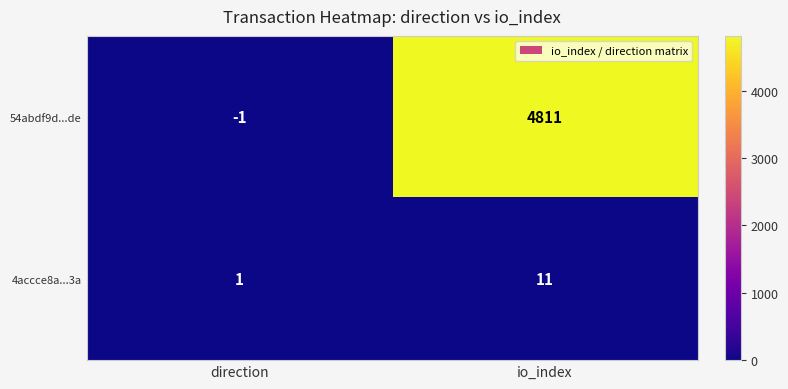

What is the spread (max minus min) of values at io_index?

4800